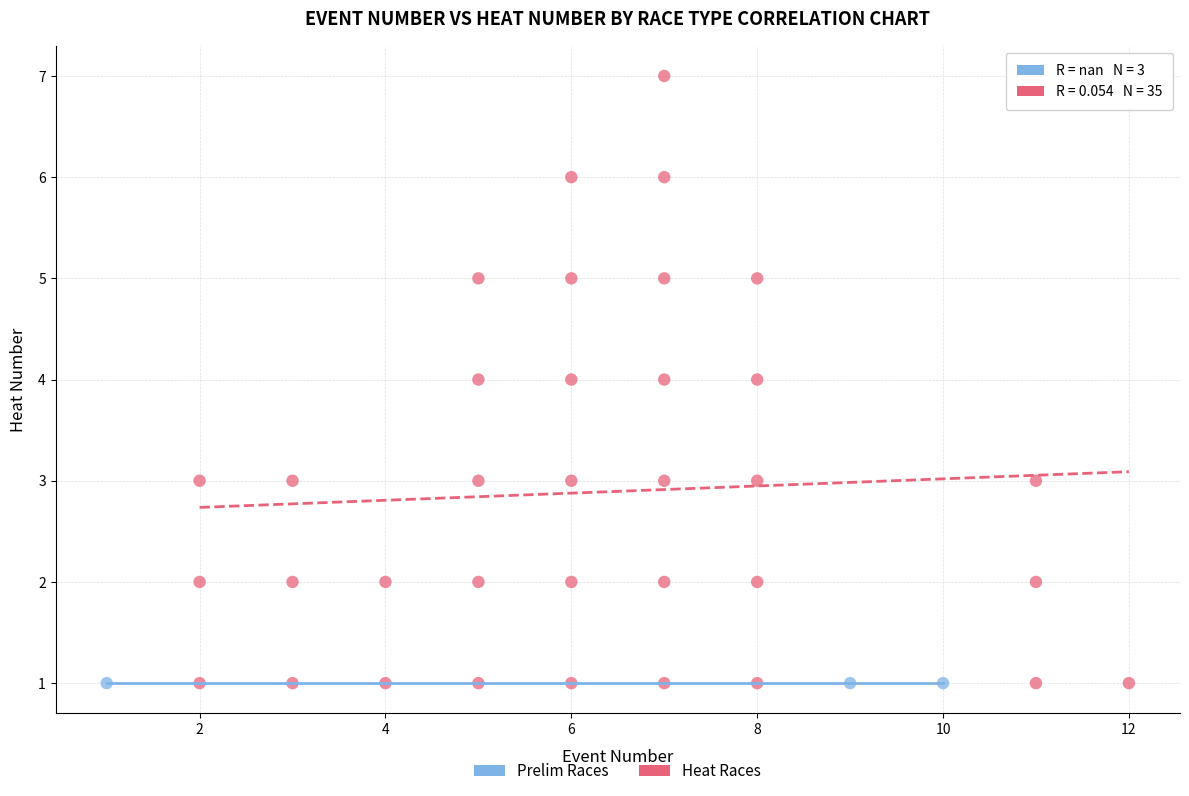

Which series contains the highest Y value?

Heat Races